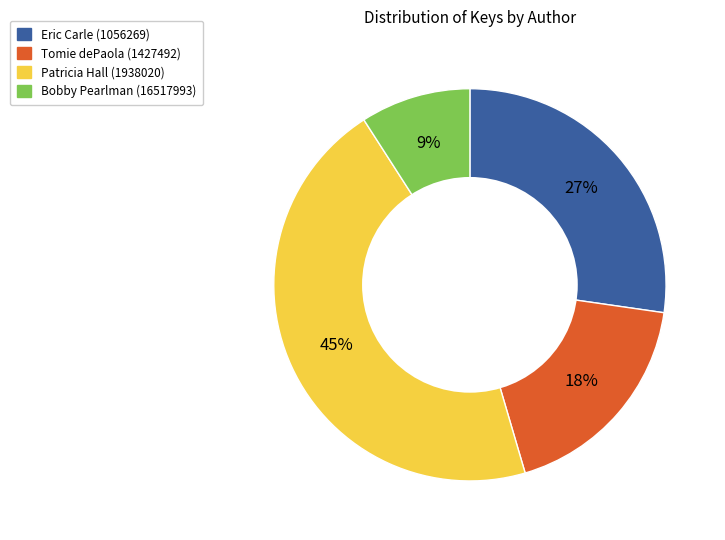

How many segments does this pie chart have?

4